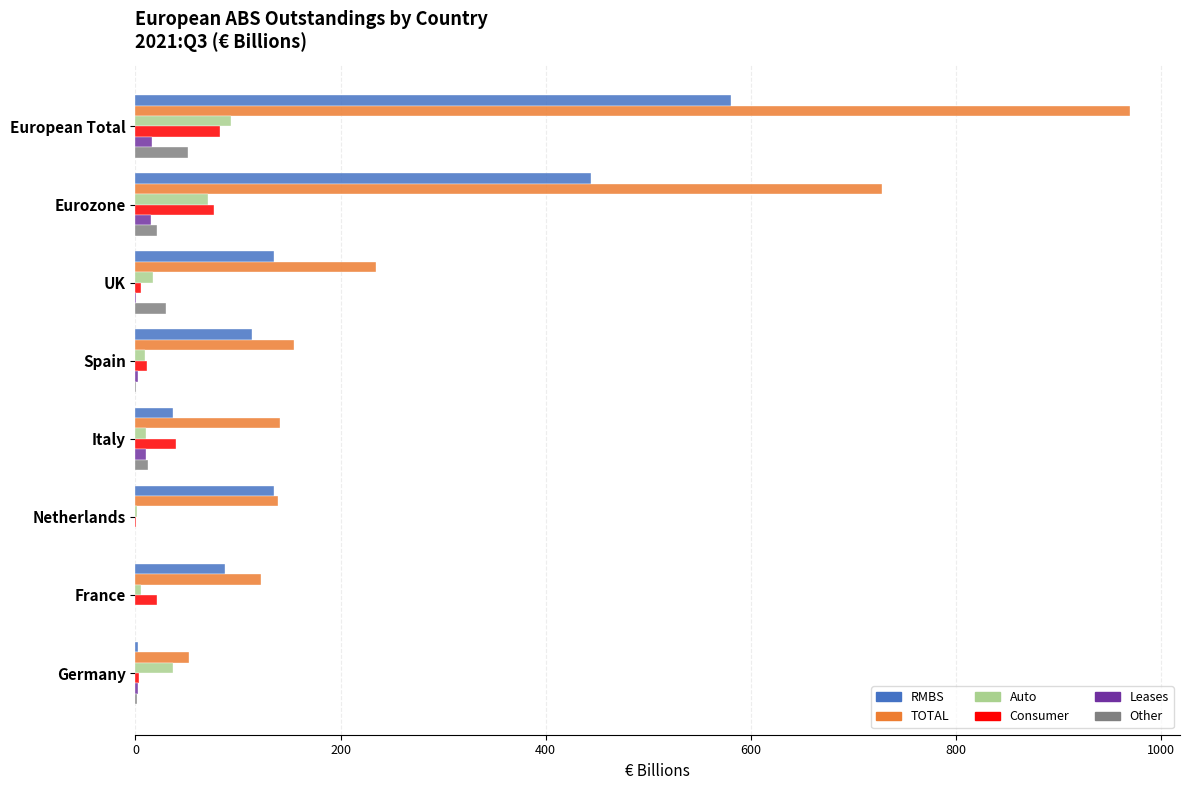

At which category does the chart reach its peak across all series?

European Total